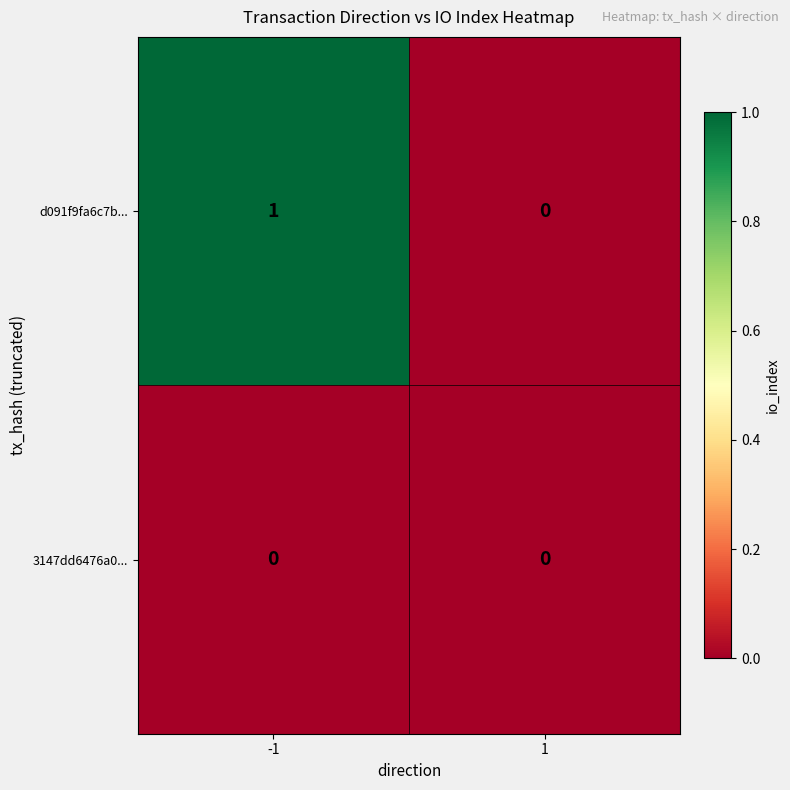

Rank the series by their maximum value, from highest to lowest.

d091f9fa6c7b..., 3147dd6476a0...